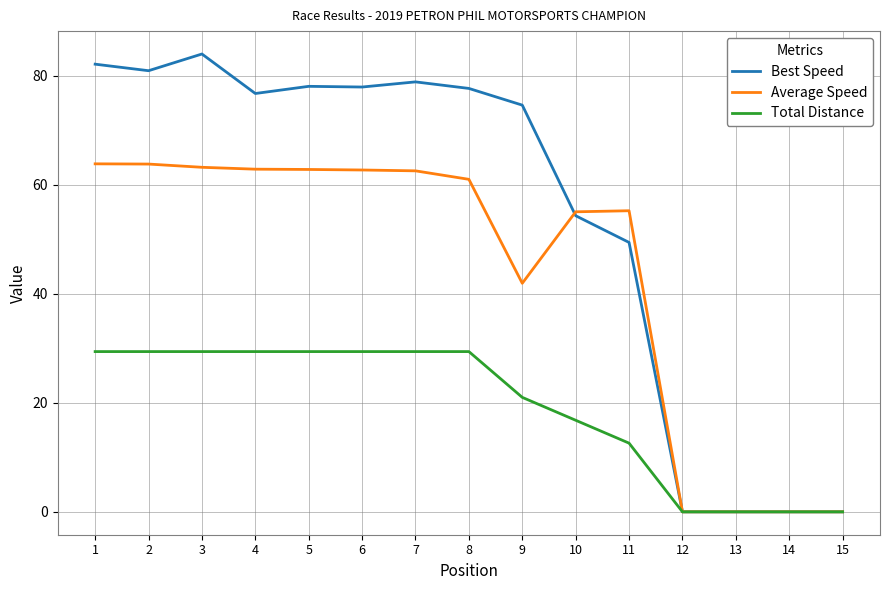

Which label corresponds to the largest value in the chart?

3